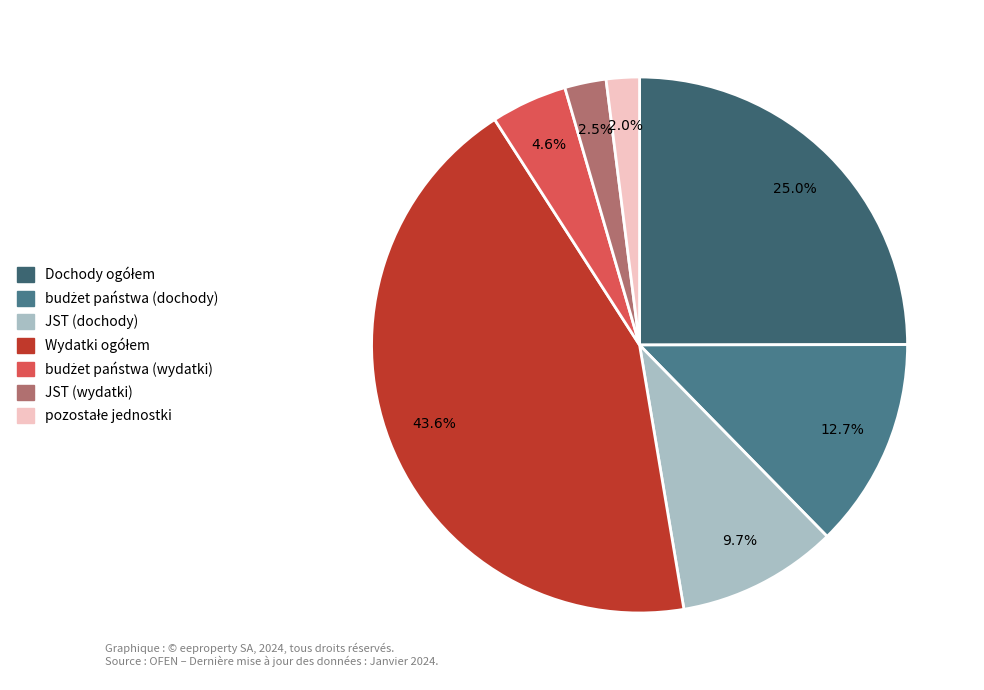

The JST (dochody) slice represents 10% of the pie. True or false?

True